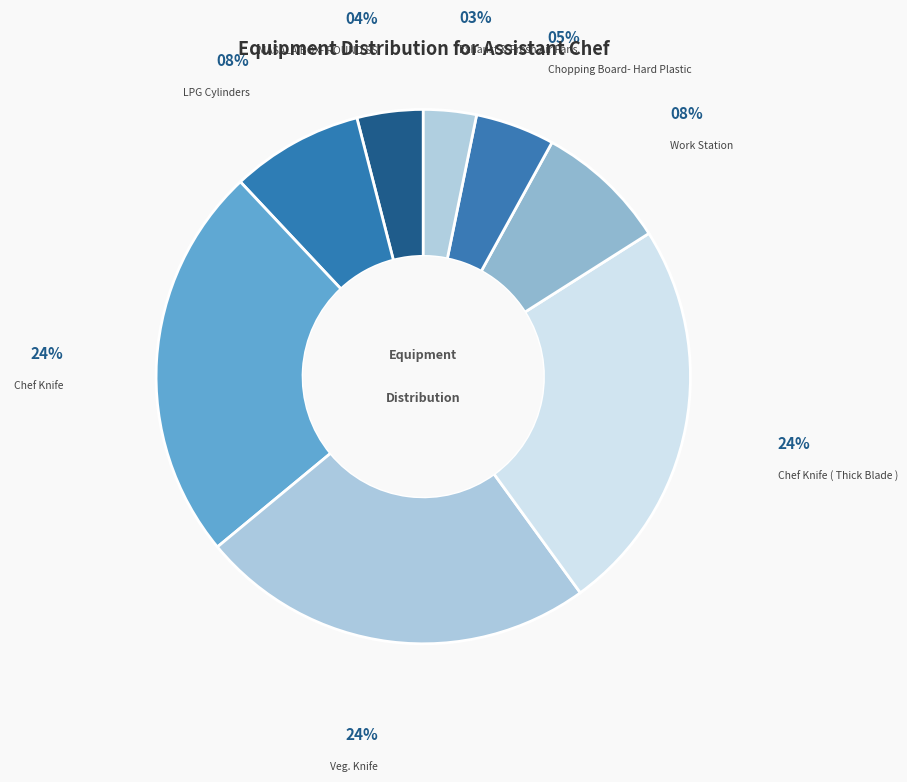

What percentage is the MASALA BOX- ROUND SS slice, to the nearest percent?

4%